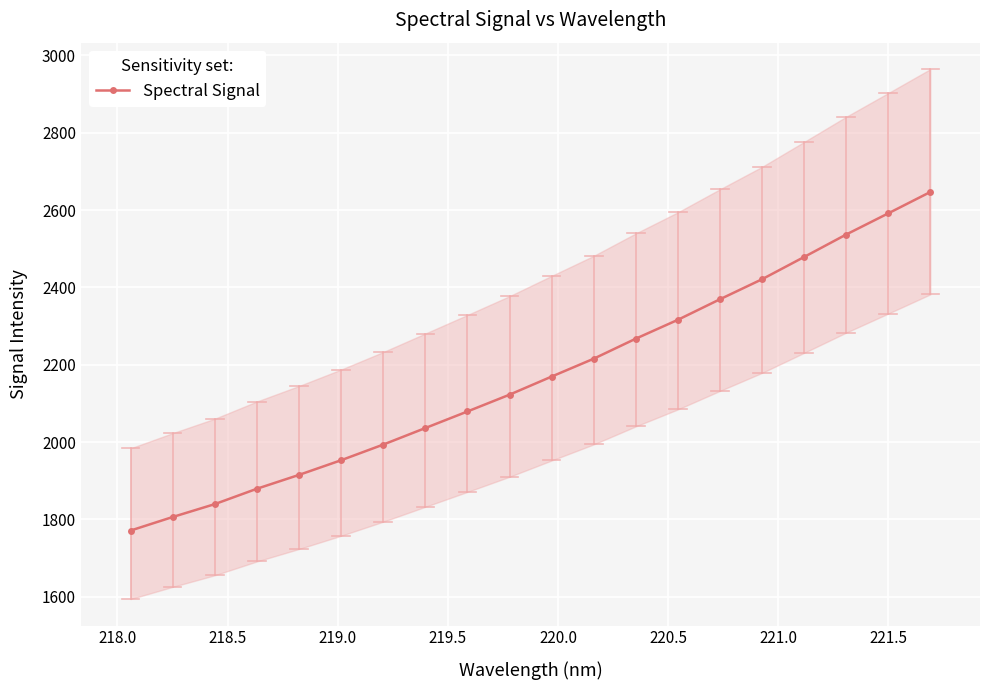

How many values in the Spectral Signal series are below 2169?

10